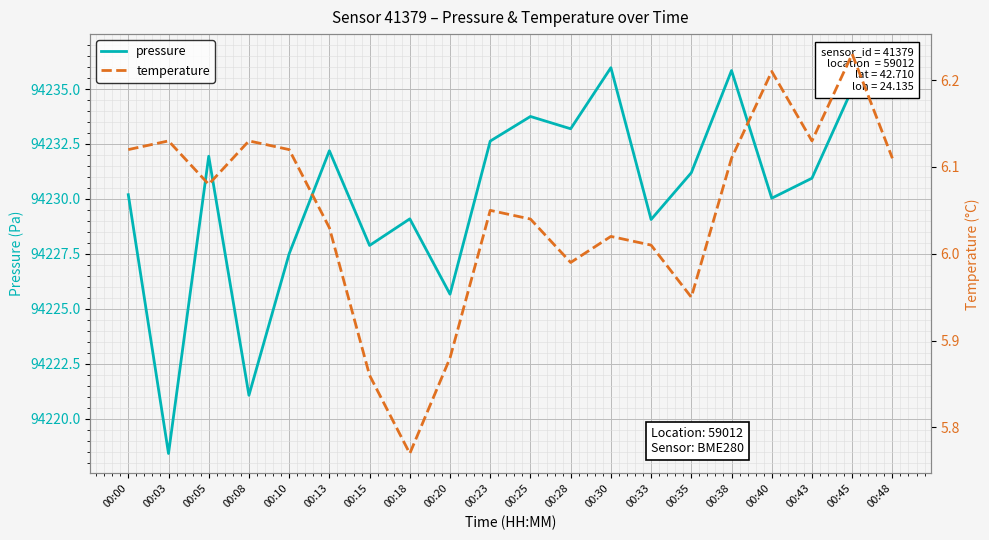

What is the spread (max minus min) of values at 00:08?

94214.9